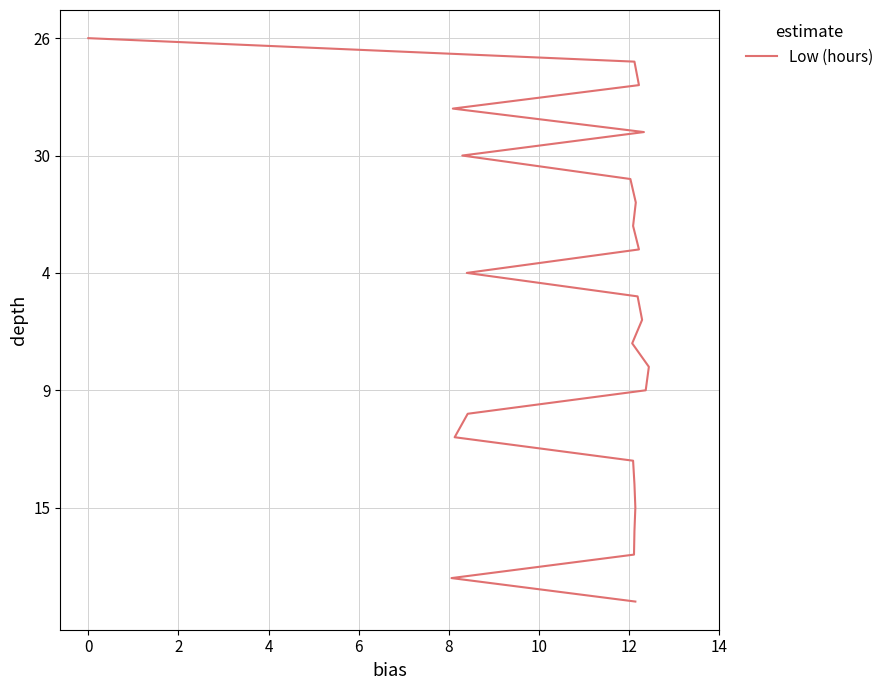

True or false: there are more than 2 points higher than both neighbors.

False